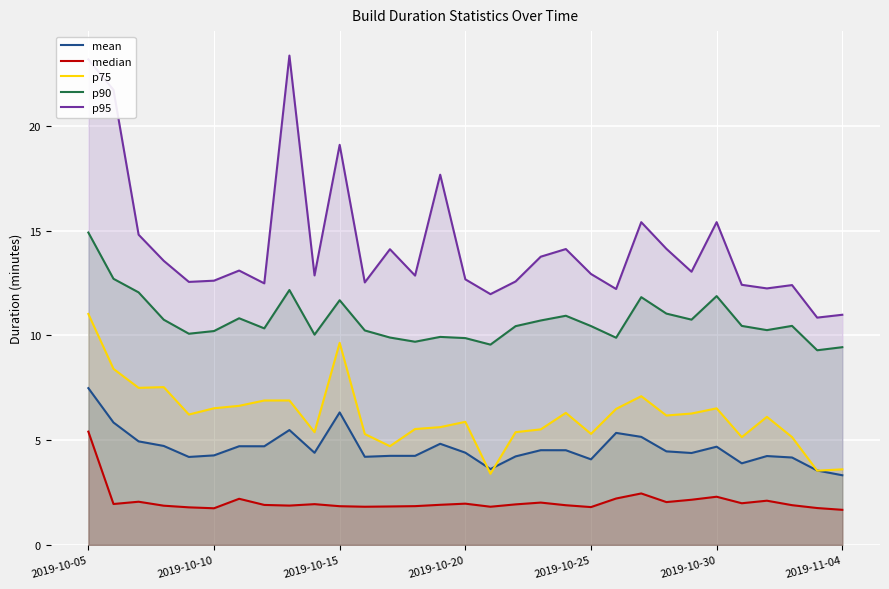

At which label does p90 reach its peak?

2019-10-05